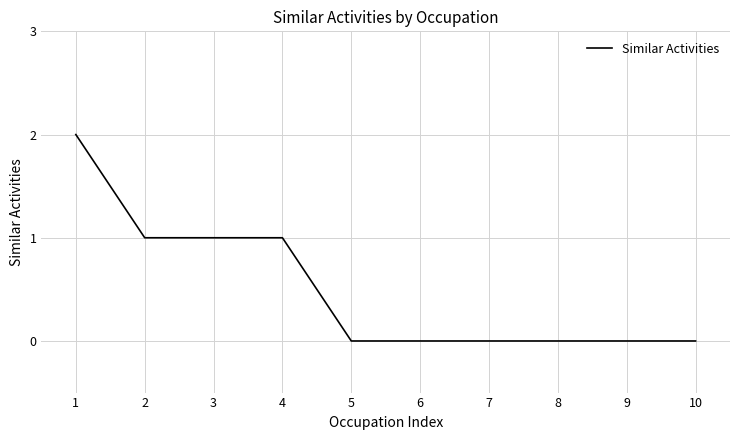

At which category does the chart reach its peak across all series?

1